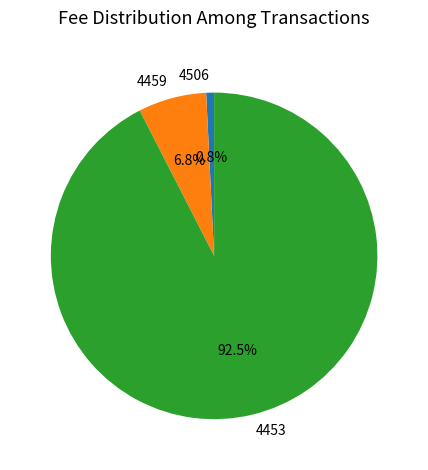

How many segments does this pie chart have?

3